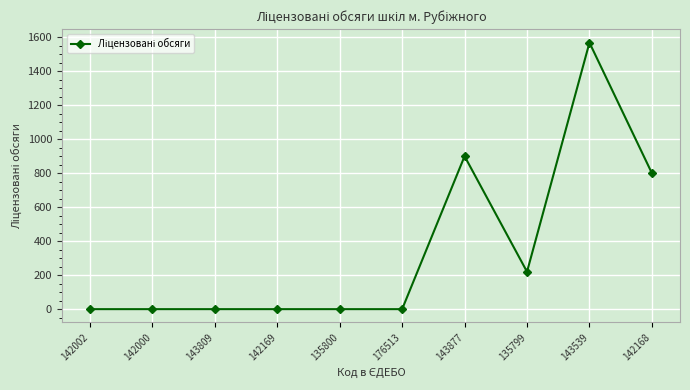

Reading right to left, transcribe all the data shown in this chart.

800	1568	220	900	0	0	0	0	0	0